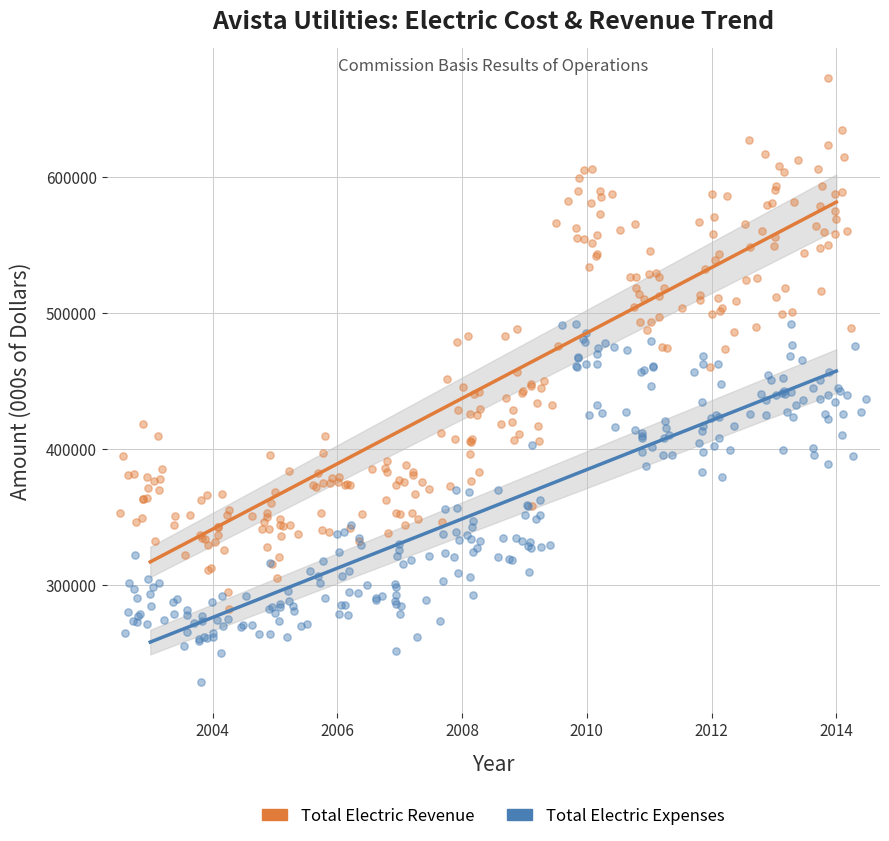

What are all the series names shown in the legend?

Total Electric Revenue, Total Electric Expenses